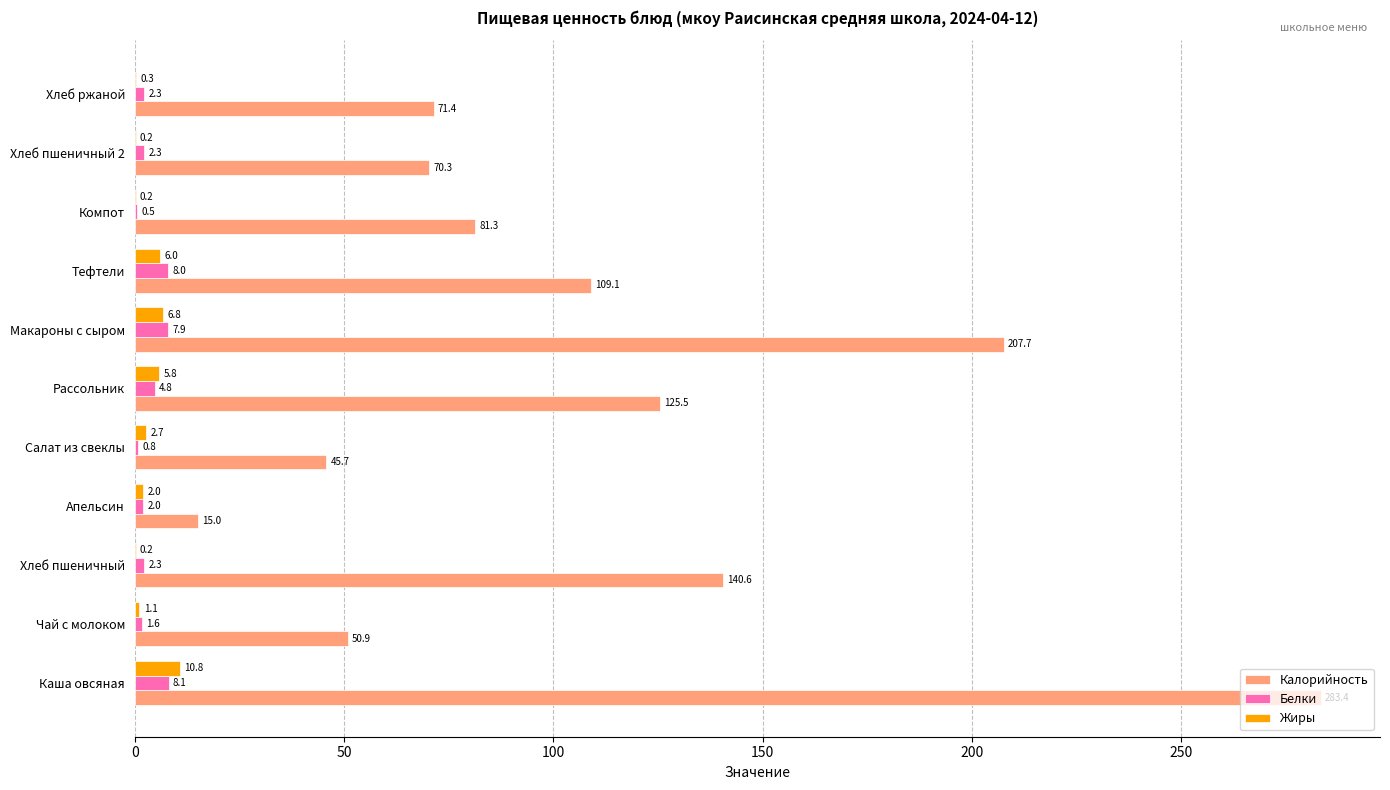

Between Тефтели and Хлеб ржаной, which series saw the biggest shift?

Калорийность